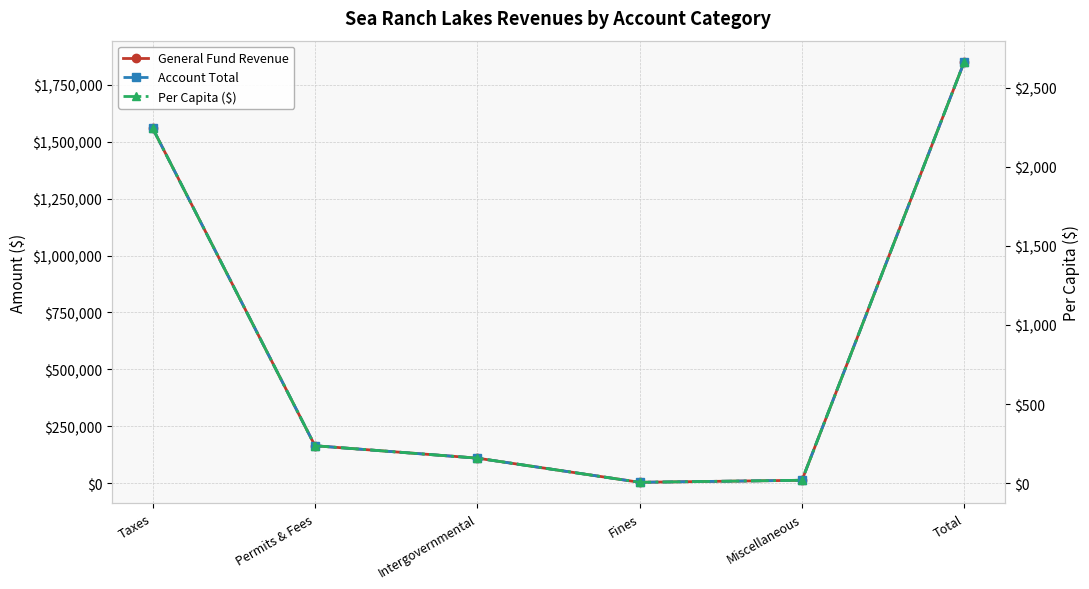

What position from the right is Miscellaneous?

2